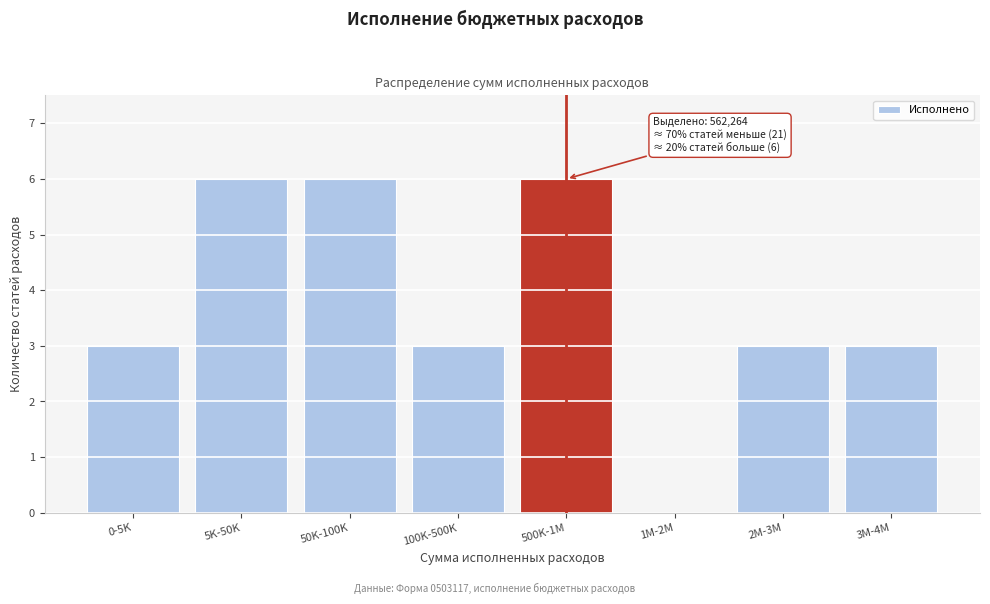

Reading left to right, transcribe all the data shown in this chart.

0-5K=3	5K-50K=6	50K-100K=6	100K-500K=3	500K-1M=6	1M-2M=0	2M-3M=3	3M-4M=3